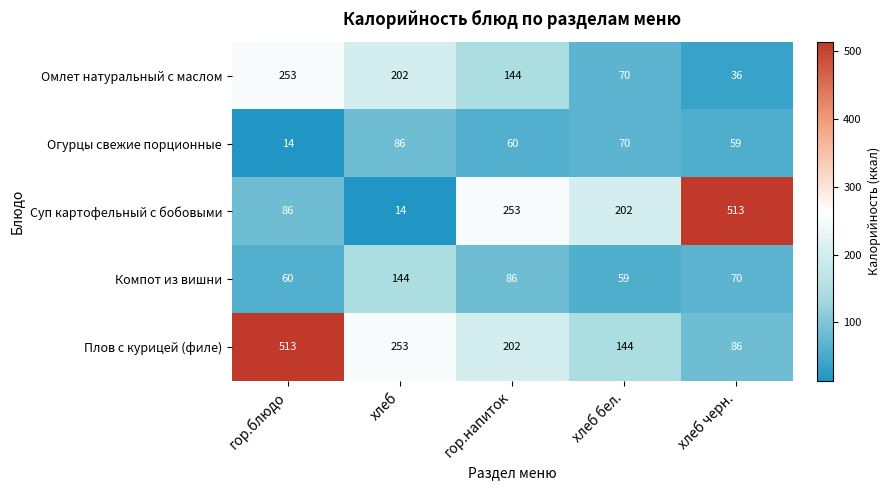

True or false: Омлет натуральный с маслом has a value of 60 at хлеб черн..

False